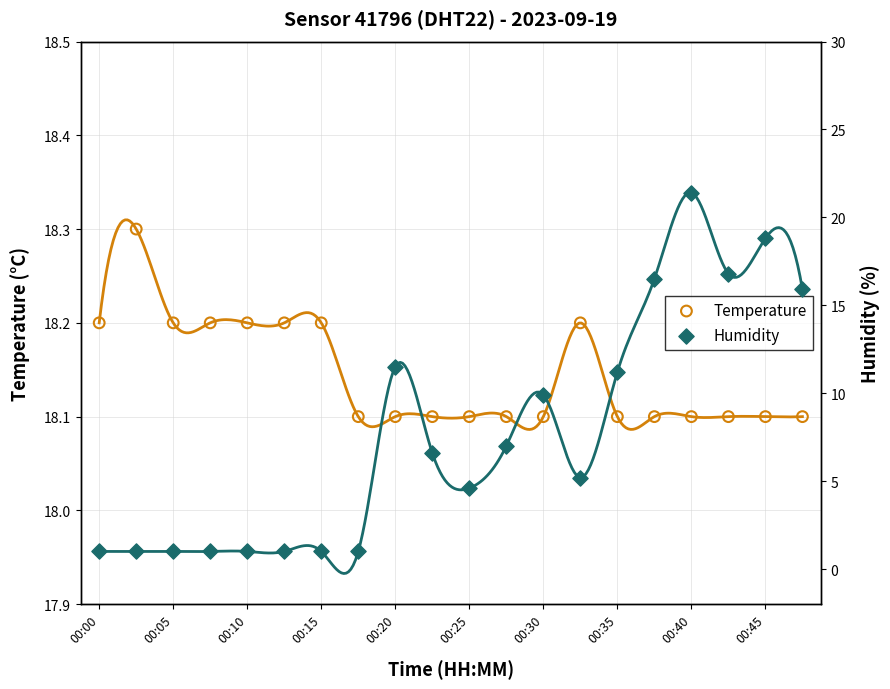

Which series has the largest Y range (max minus min)?

humidity